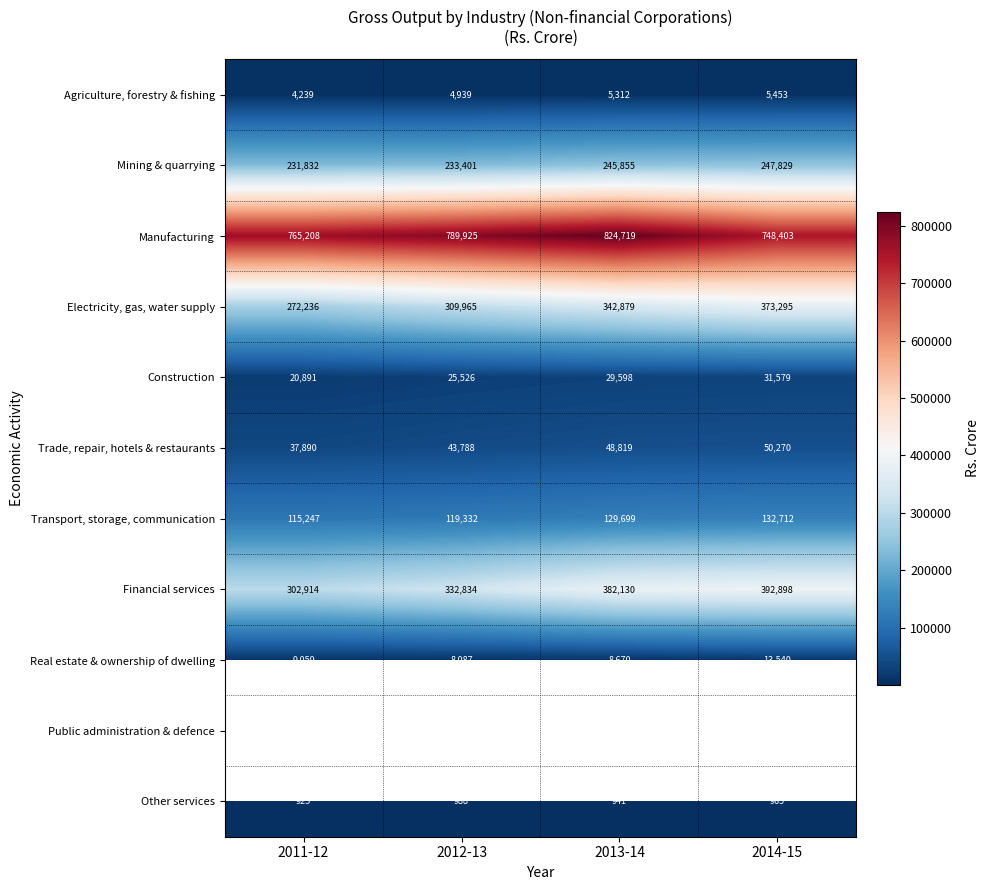

Count the Other services values in the range 941 to 988.

3